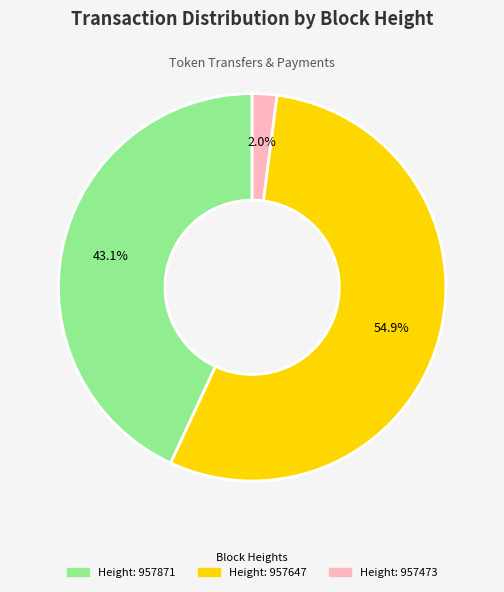

Does any single category account for the majority?

Yes